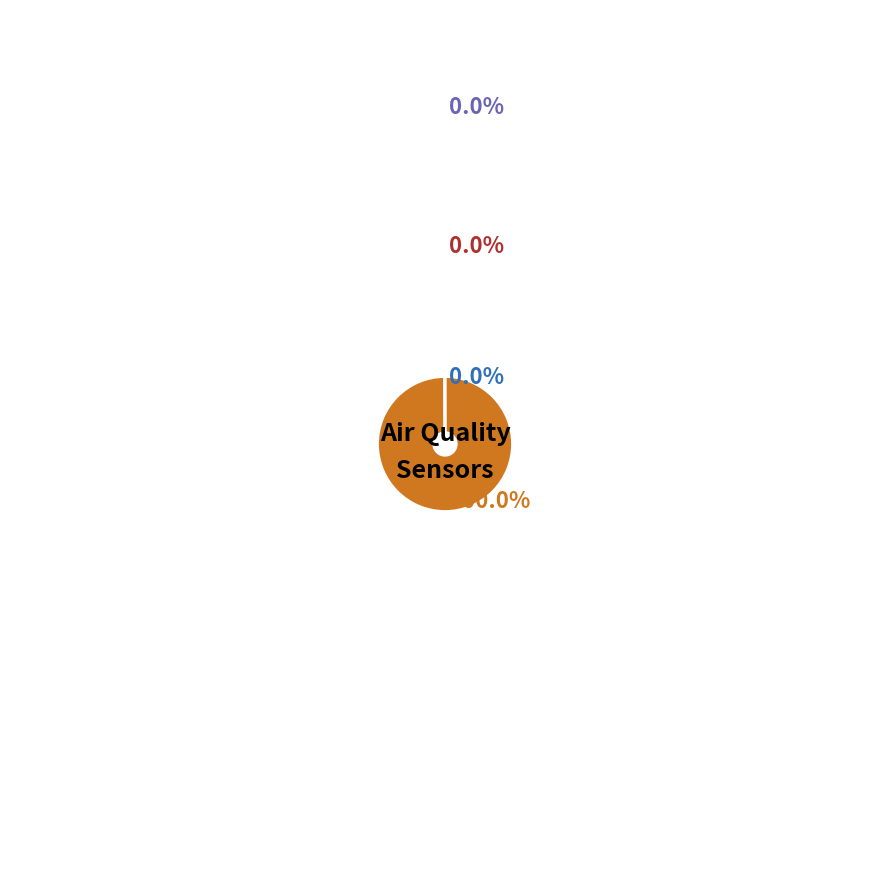

Does 39 represent more than half of the total?

No